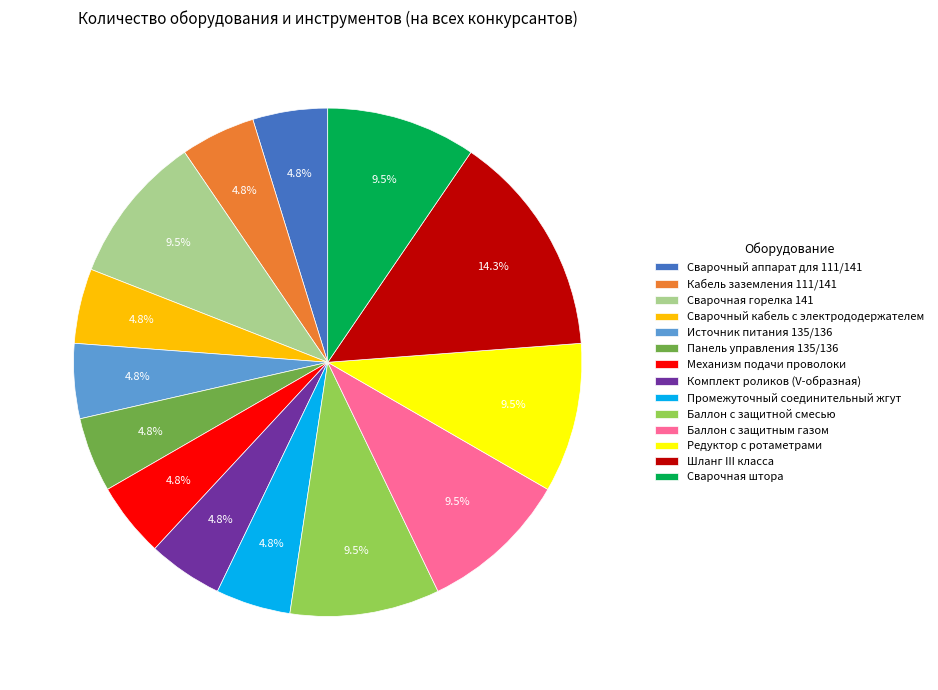

To the nearest percent, what is the combined percentage of Сварочный аппарат для 111/141 and Редуктор с ротаметрами?

14%